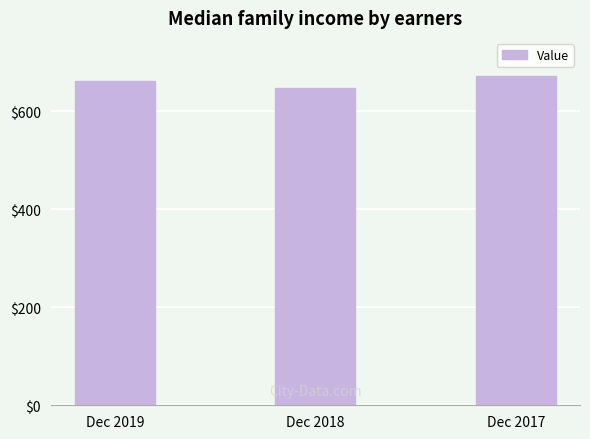

What is the value of the 3rd bar from the left?

672.9